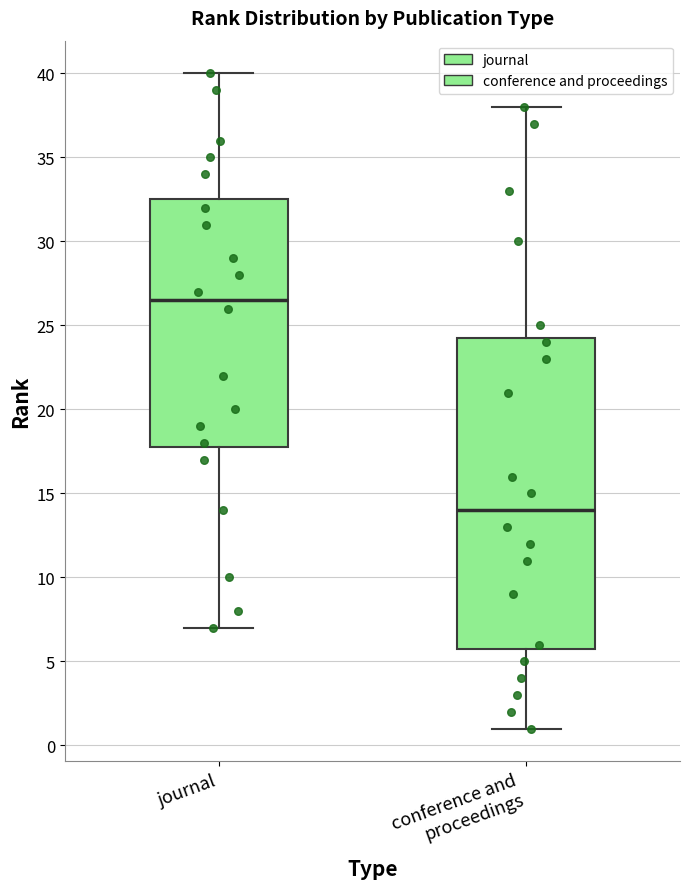

Comparing the boxes themselves (not the whiskers), which one is the tallest?

conference and proceedings